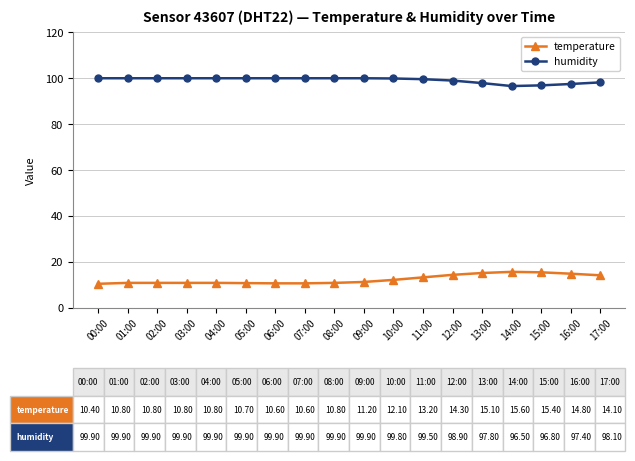

Count the number of data series in this chart.

2